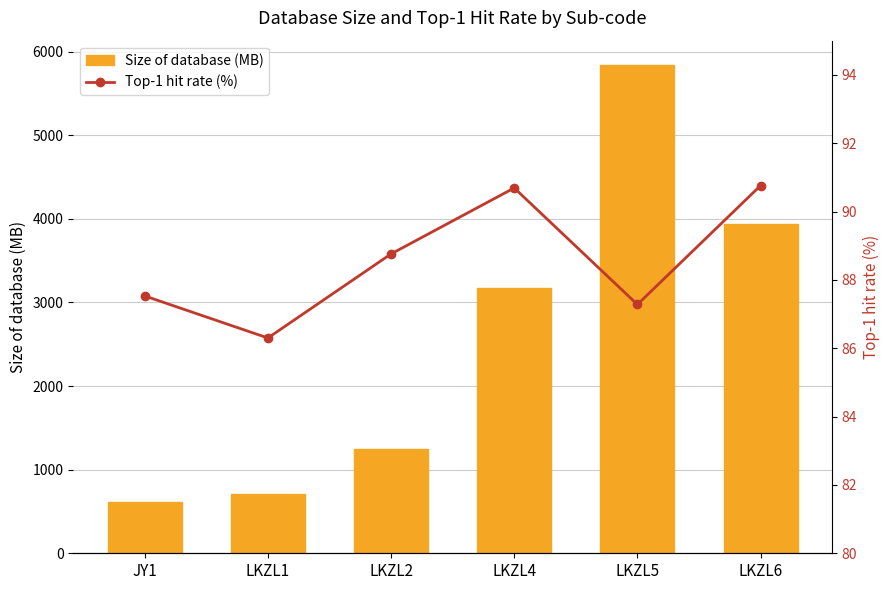

Reading right to left, what are all the values shown in this chart?

Size of database (MB): 3933.2	5840.1	3169.1	1248.9	714.4	610.0
Top-1 hit rate (%): 90.8	87.3	90.7	88.8	86.3	87.5